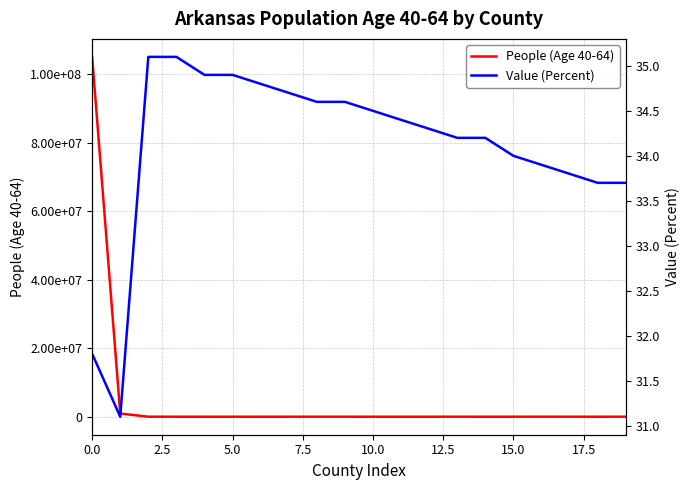

What is the lowest value of the Value (Percent) series?

31.1